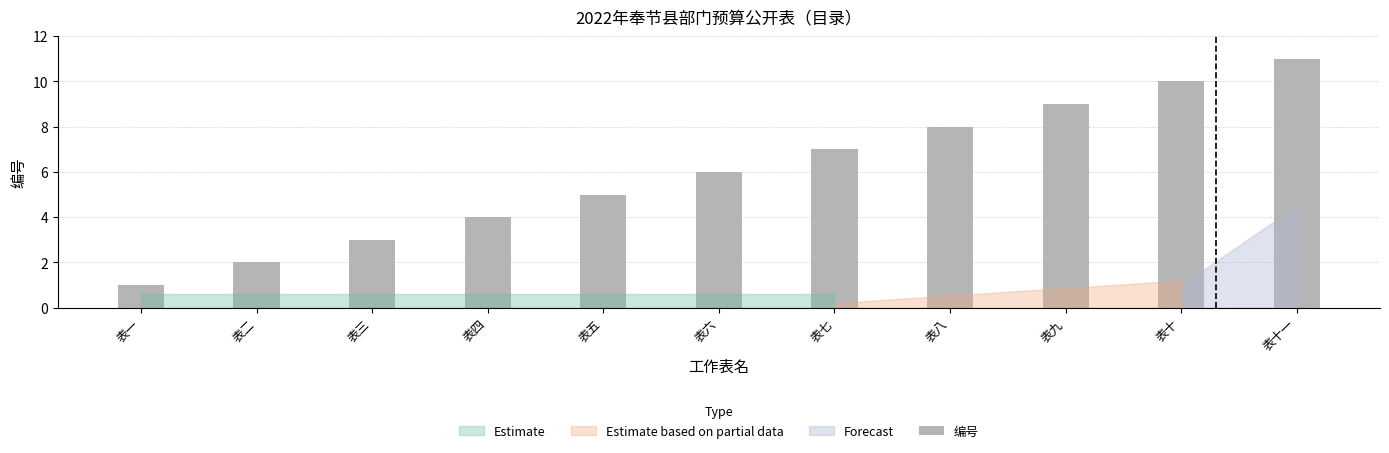

At which label is the value closest to 6?

表六